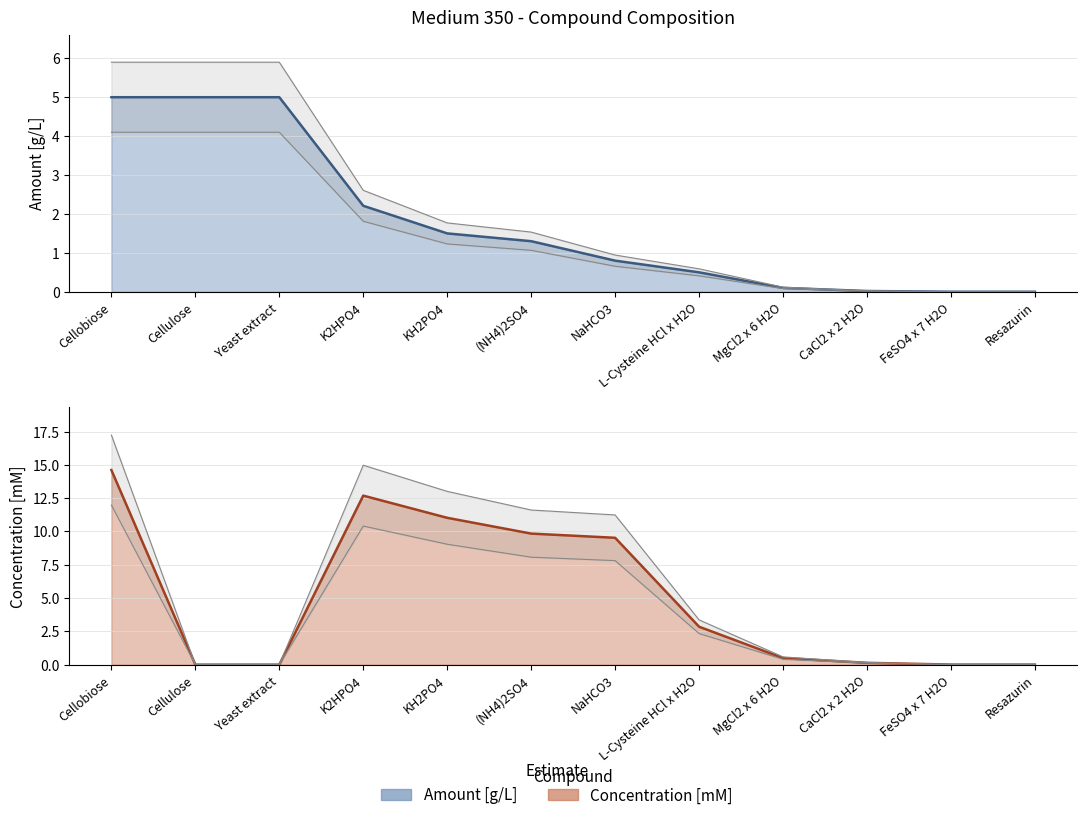

Reading left to right, list all the values displayed in this chart.

Amount [g/L]: Cellobiose=5.0	Cellulose=5.0	Yeast extract=5.0	K2HPO4=2.2	KH2PO4=1.5	(NH4)2SO4=1.3	NaHCO3=0.8	L-Cysteine HCl x H2O=0.5	MgCl2 x 6 H2O=0.1	CaCl2 x 2 H2O=0.0	FeSO4 x 7 H2O=0.0	Resazurin=0.0
Concentration [mM]: Cellobiose=14.6	Cellulose=0.0	Yeast extract=0.0	K2HPO4=12.7	KH2PO4=11.0	(NH4)2SO4=9.8	NaHCO3=9.5	L-Cysteine HCl x H2O=2.8	MgCl2 x 6 H2O=0.5	CaCl2 x 2 H2O=0.1	FeSO4 x 7 H2O=0.0	Resazurin=0.0